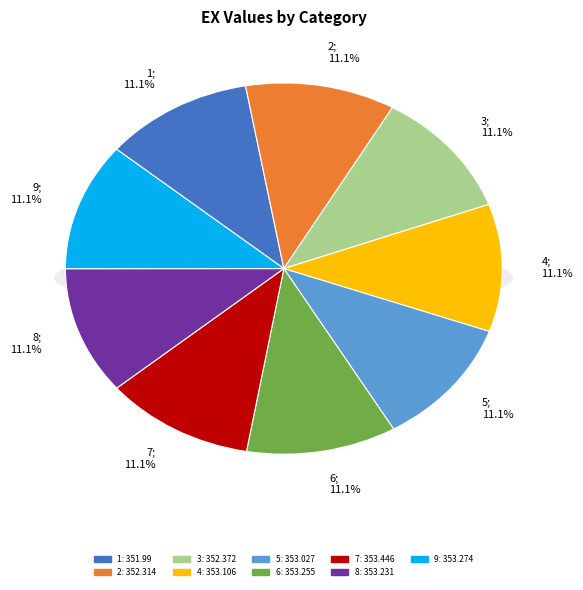

Is there a majority slice in this chart?

No